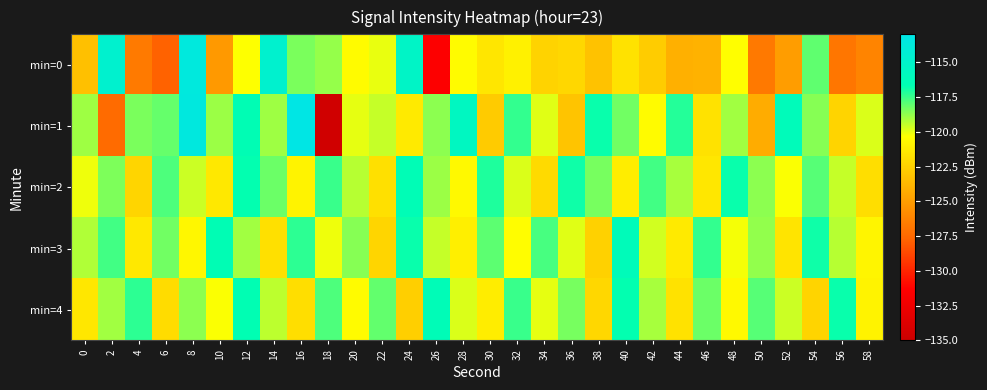

What is the maximum value shown in the chart?

-113.1